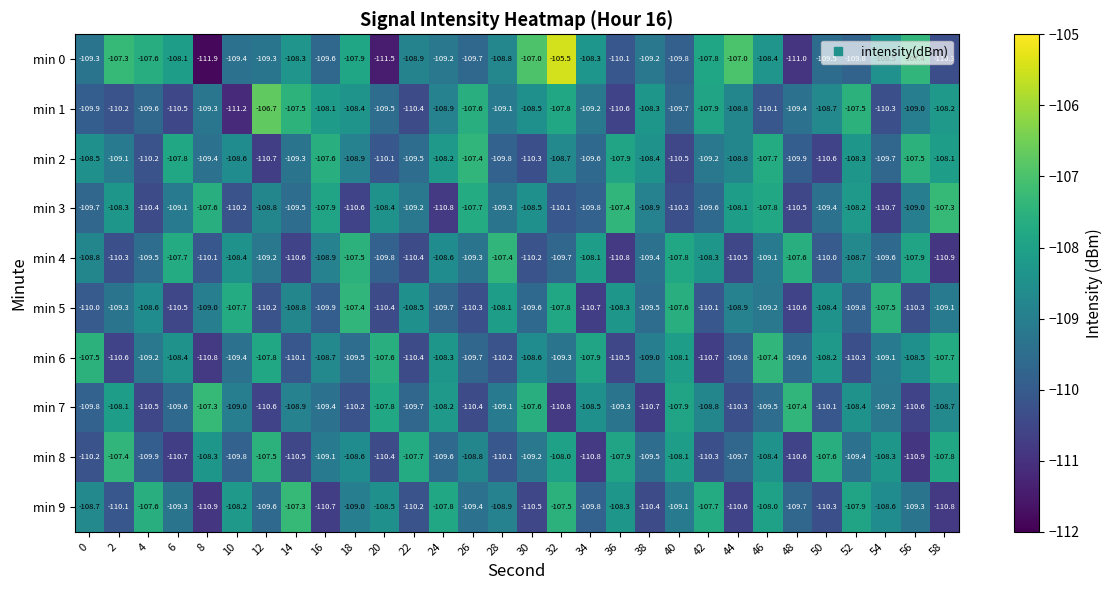

What is the difference between the min 5 values at 30 and 28?

1.5